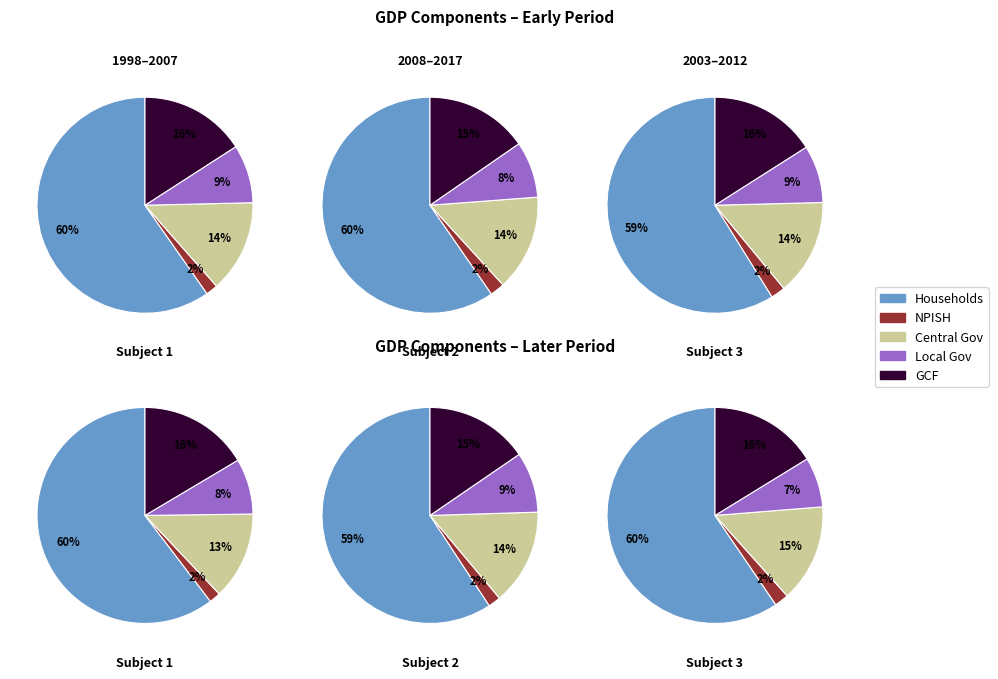

Does 2013 represent more than half of the total?

No